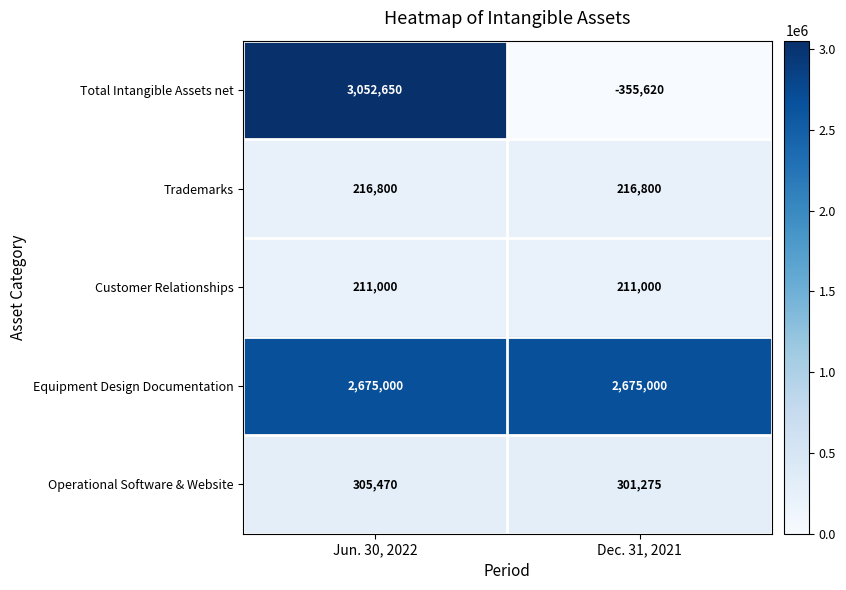

The Total Intangible Assets net series shows 848084 at Jun. 30, 2022. True or false?

False